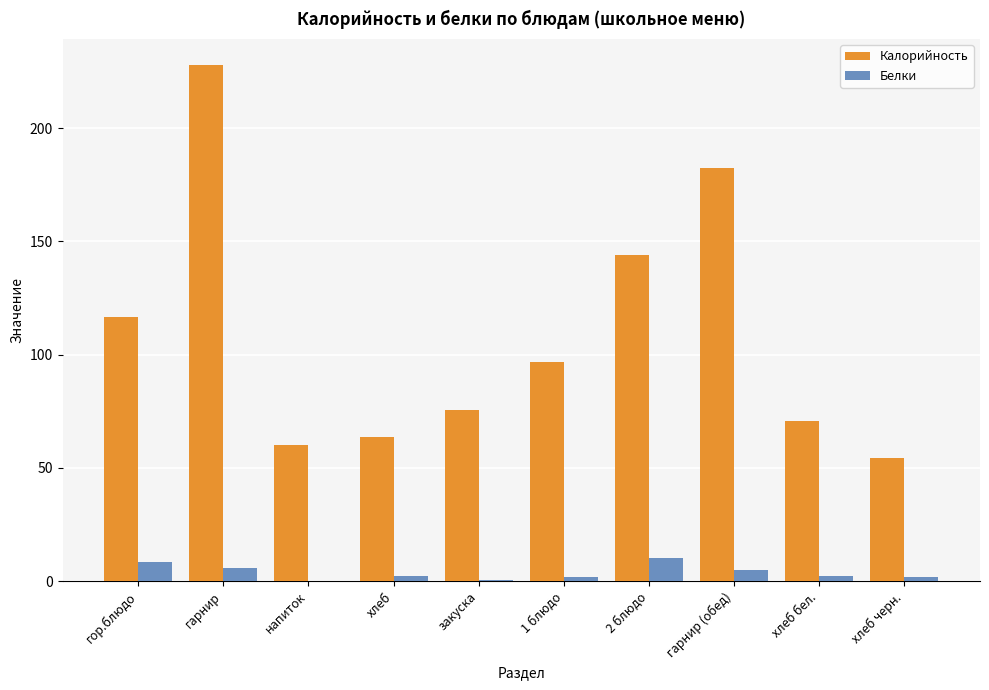

Which series has the widest spread of values?

Калорийность